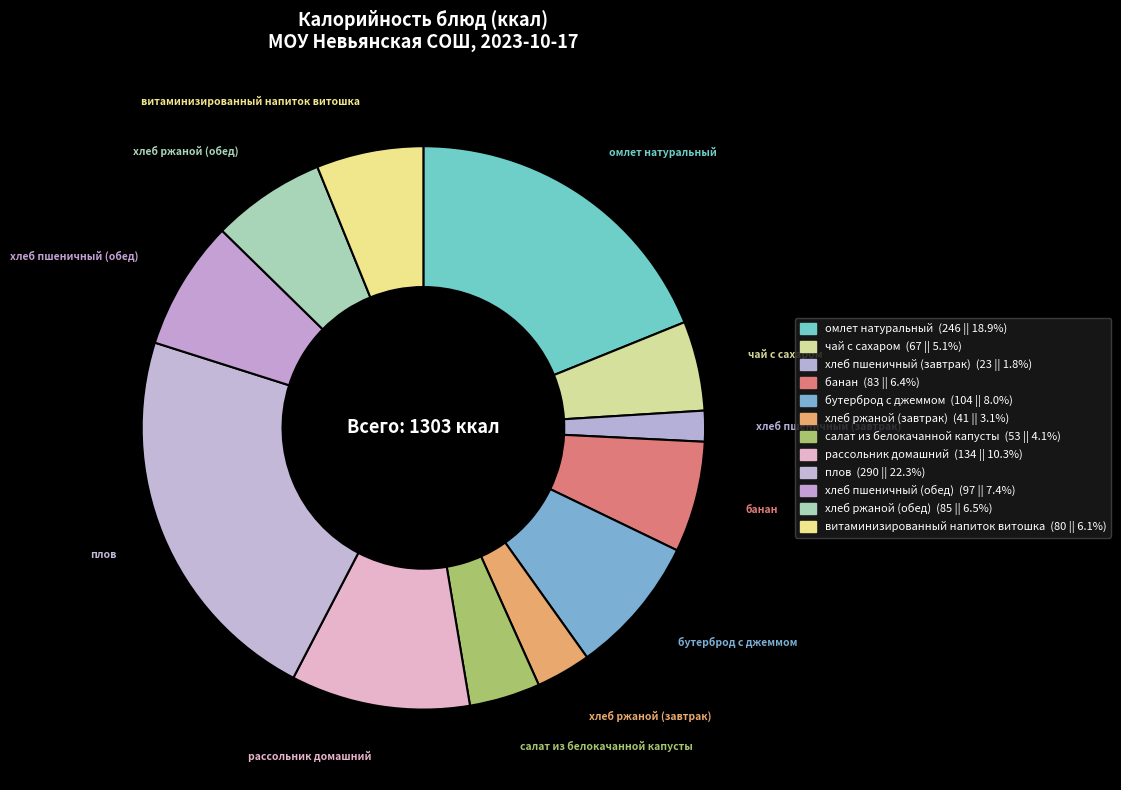

Count the number of slices in the pie.

12